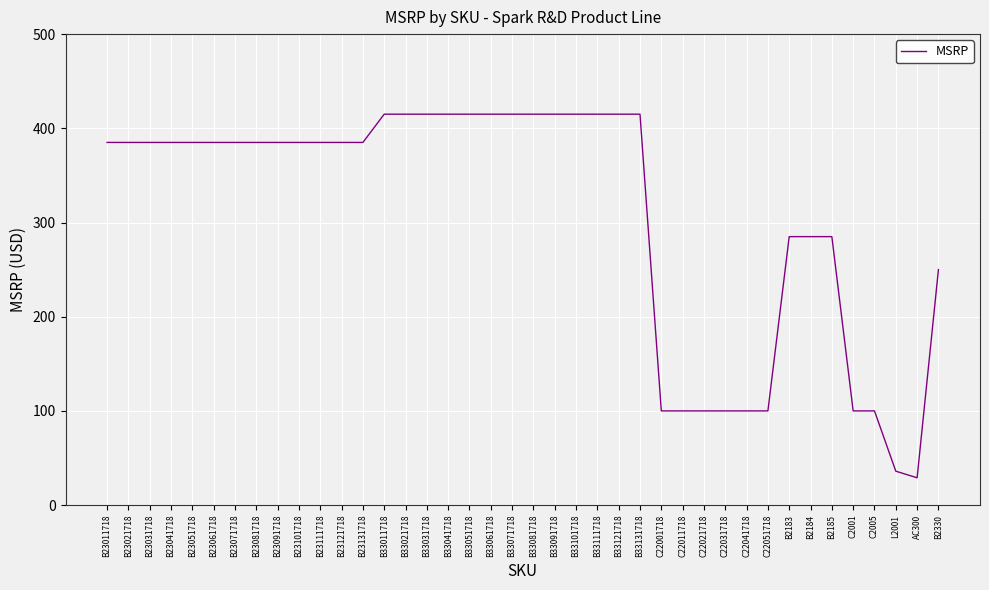

Where is the data nearest to the value 222?

B2330